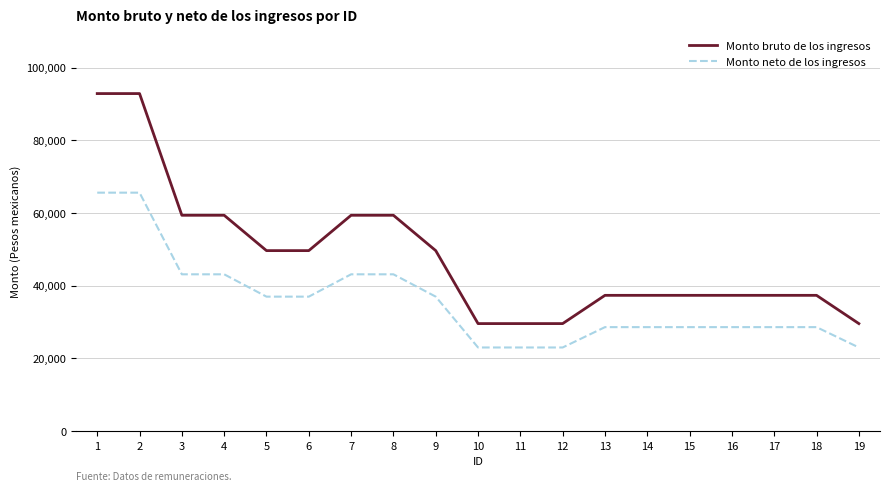

What is the highest value of the Monto neto de los ingresos series?

65603.6